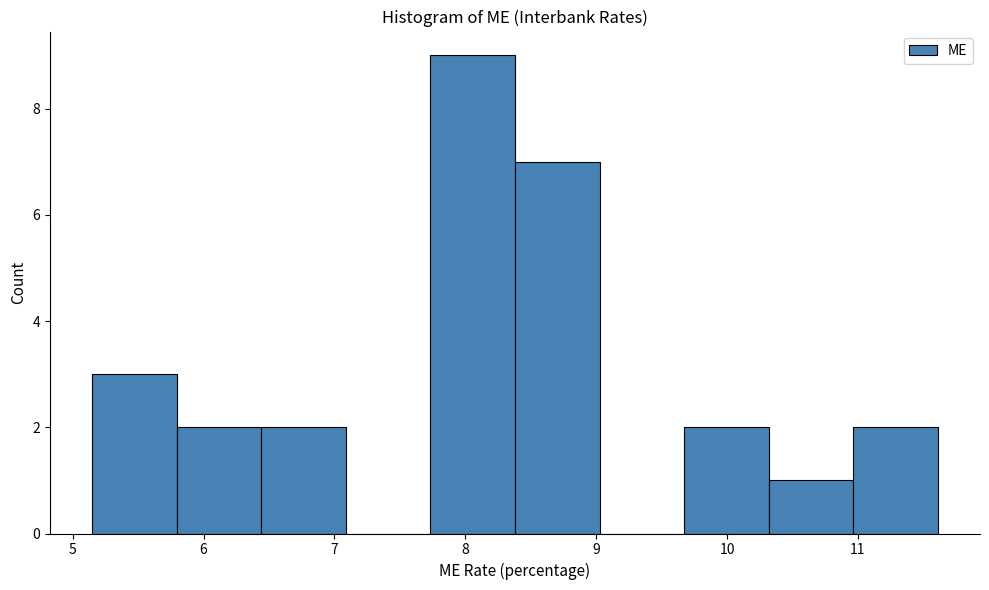

What is the height of the bar covering 9.7 to 10.3 on the x-axis? Neither the bar edges nor the heights are printed on the chart, so give them approximately, as read against the axes.

2